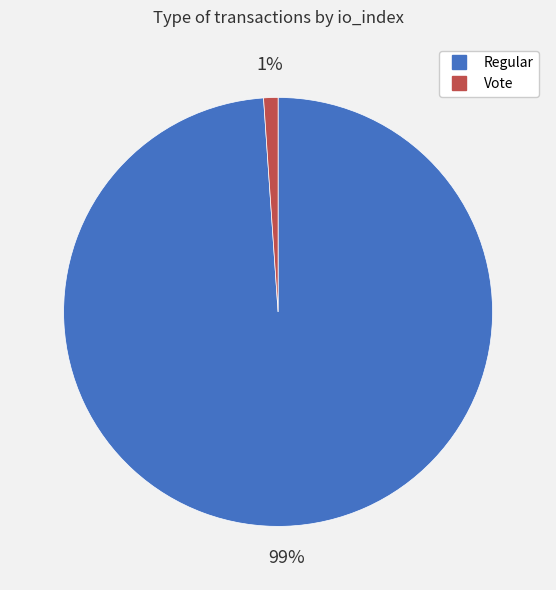

How many slices are in this pie chart?

2